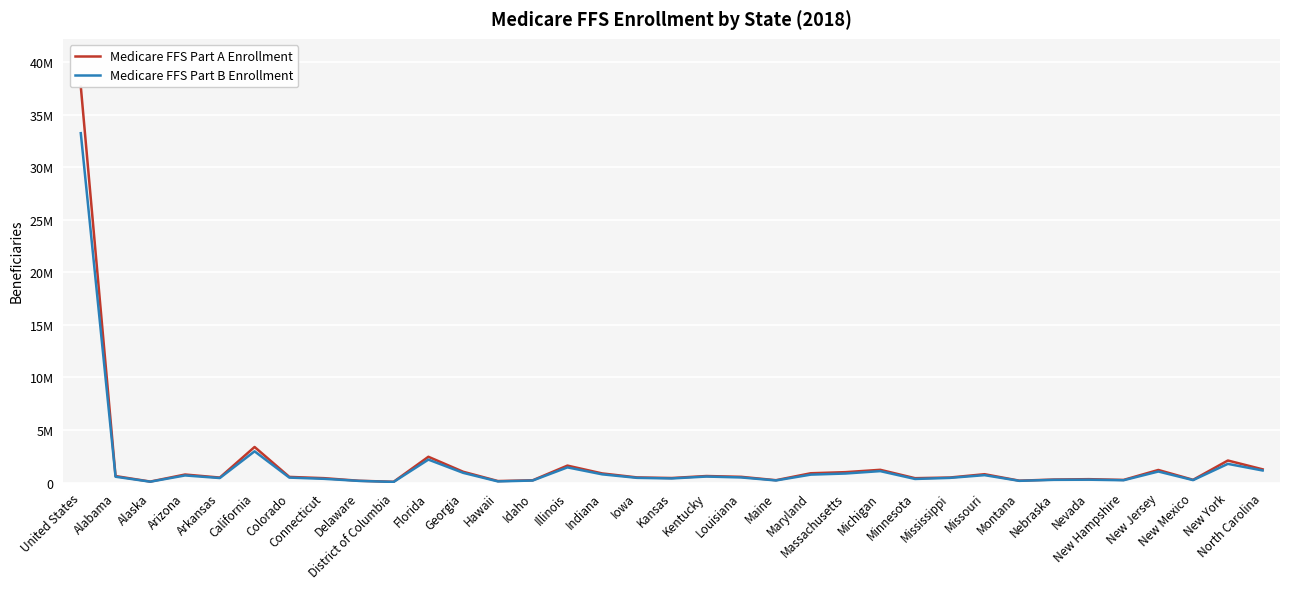

True or false: Medicare FFS Part A Enrollment and Medicare FFS Part B Enrollment cross at least once.

False